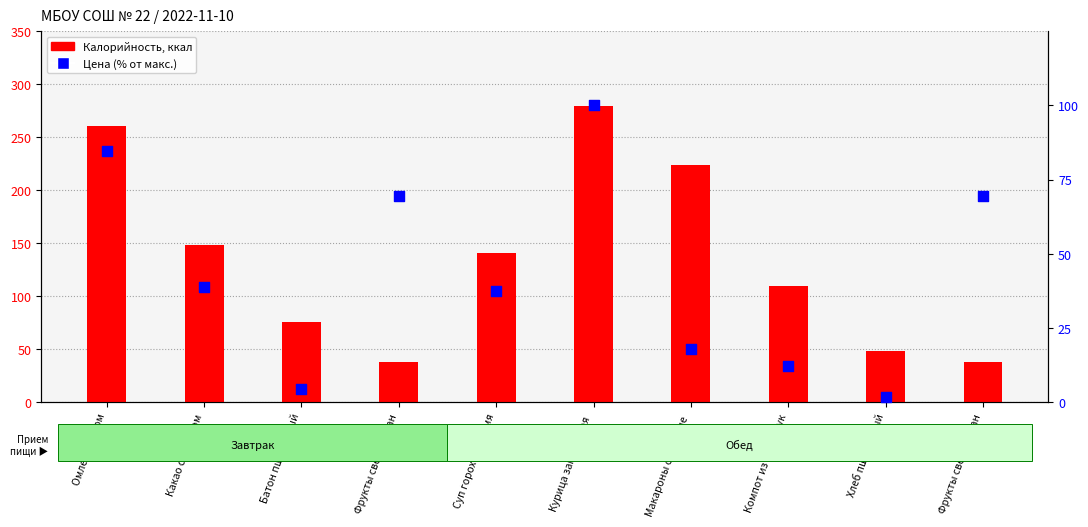

At how many categories does at least one series exceed 252?

2